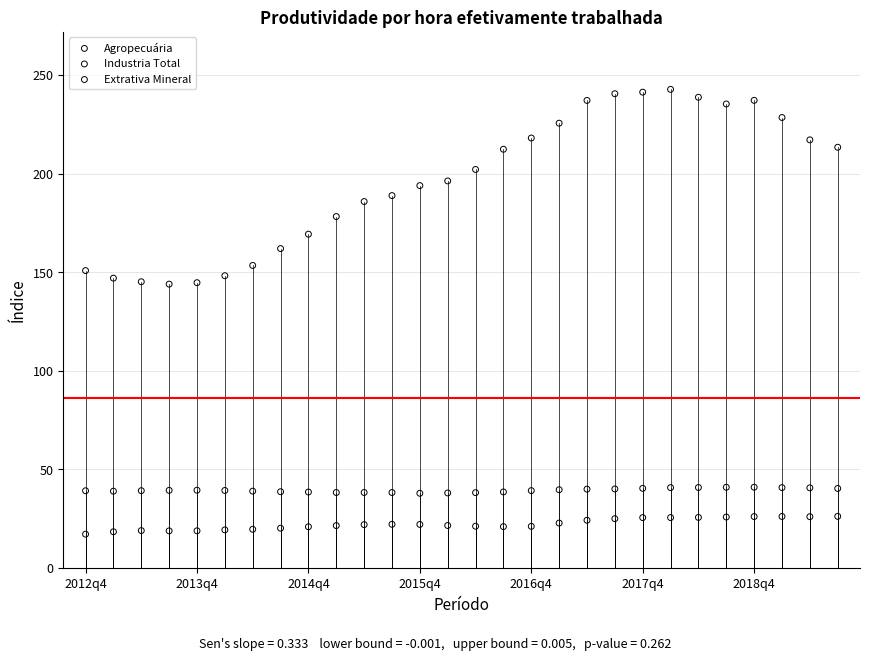

Across all data points, what is the range of Y values (max minus min)?

225.6